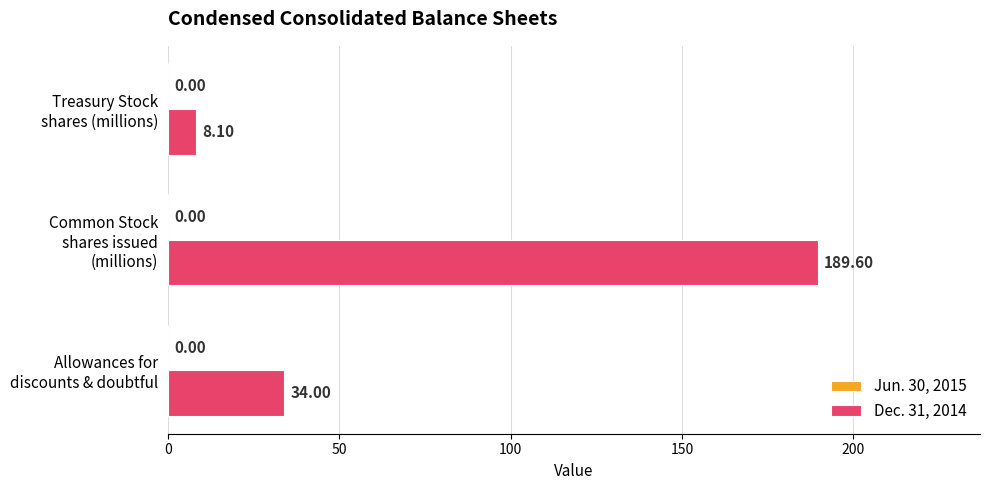

What is the sum of all values?

231.7